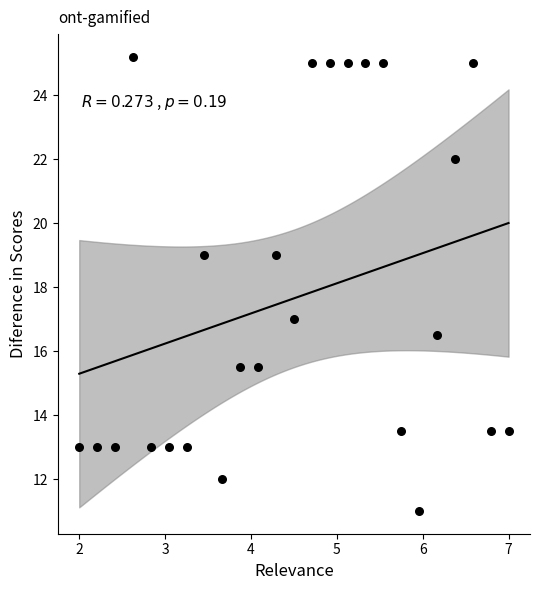

What is the range of X values (max minus min)?

5.0